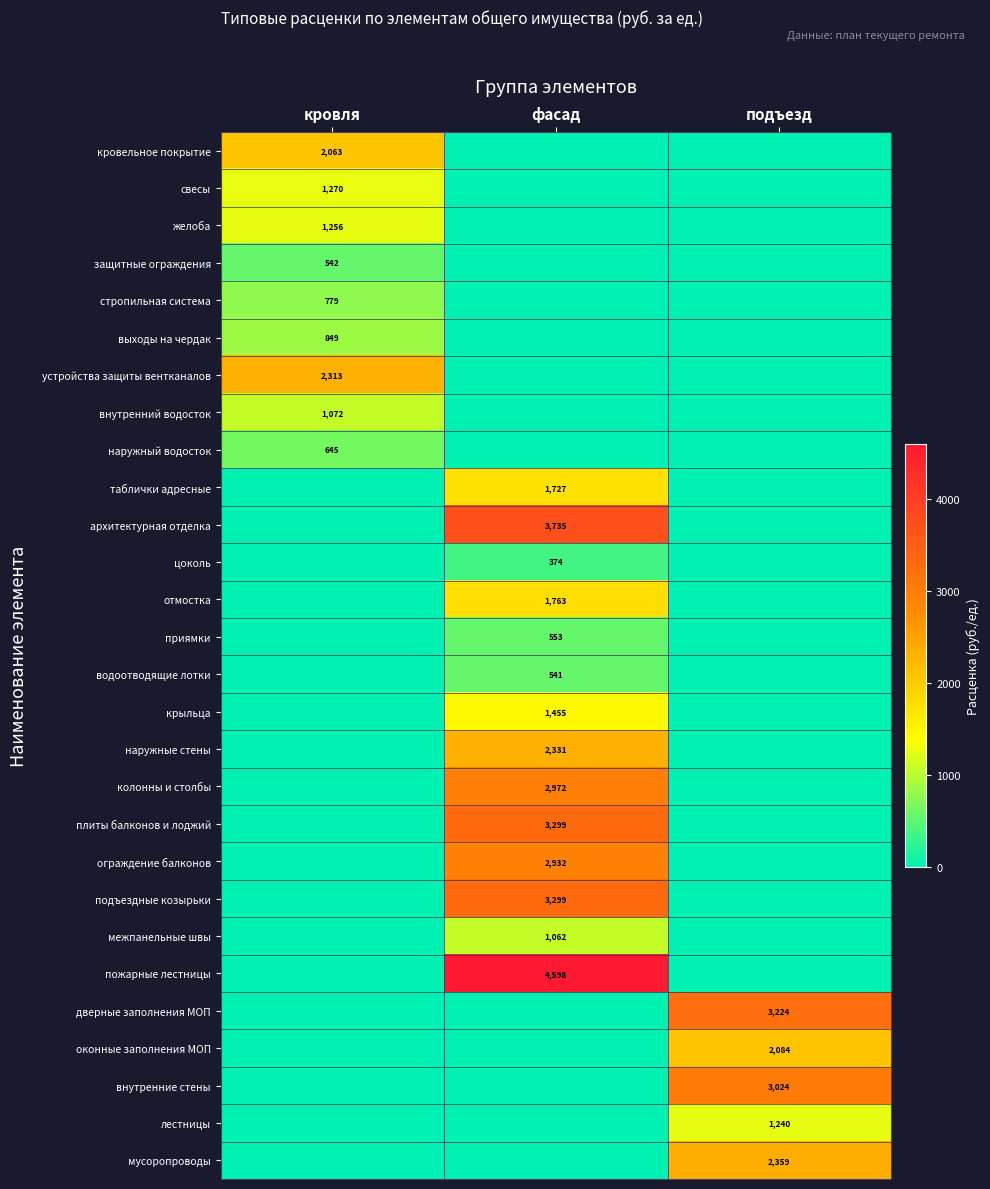

At which category is the sum across all series the highest?

фасад